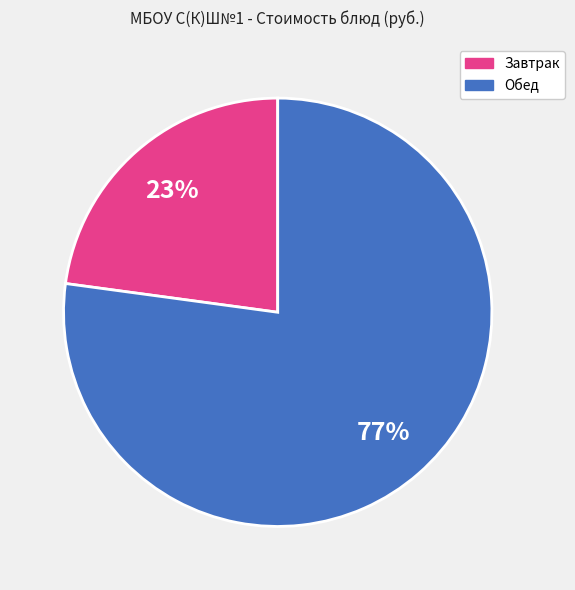

Is there a majority slice in this chart?

Yes